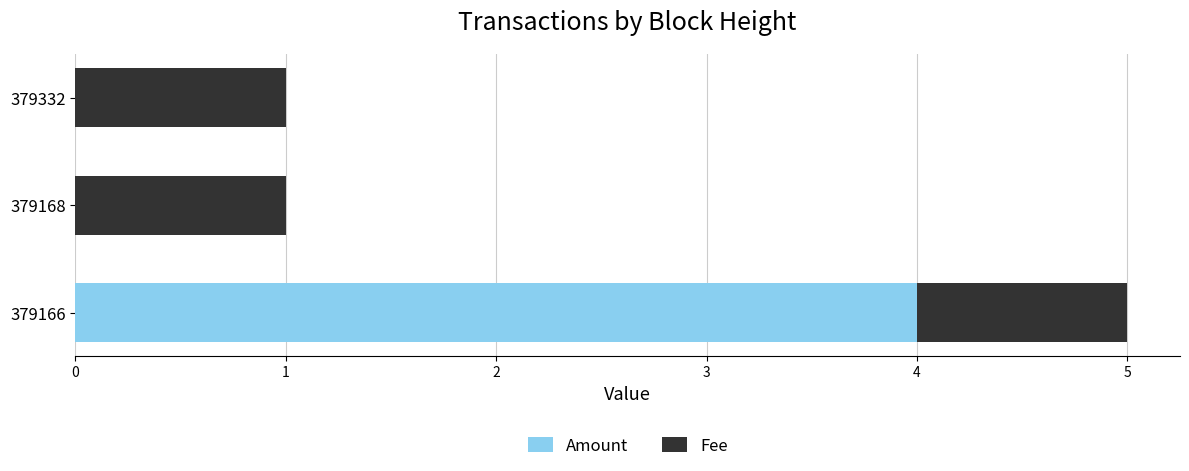

True or false: Amount has a value of 4 at 379166.

True